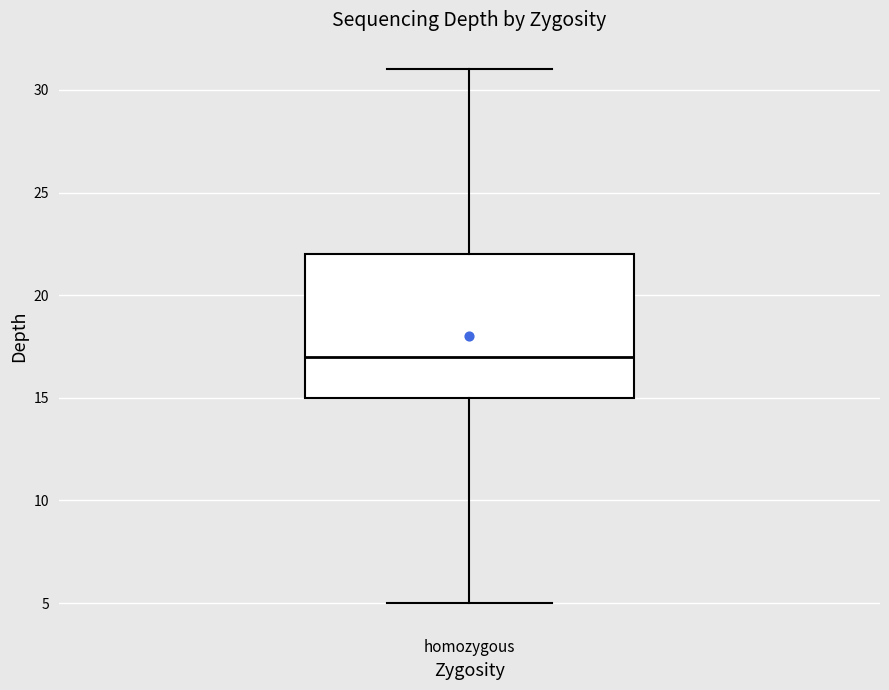

Transcribe this box plot: give where the median line is, the range the box spans, and where the two whiskers end, as read against the y-axis. The values are not printed on the chart, so give them approximately, as read against the axis.

median 17, box 15 to 22, whiskers 5 to 31